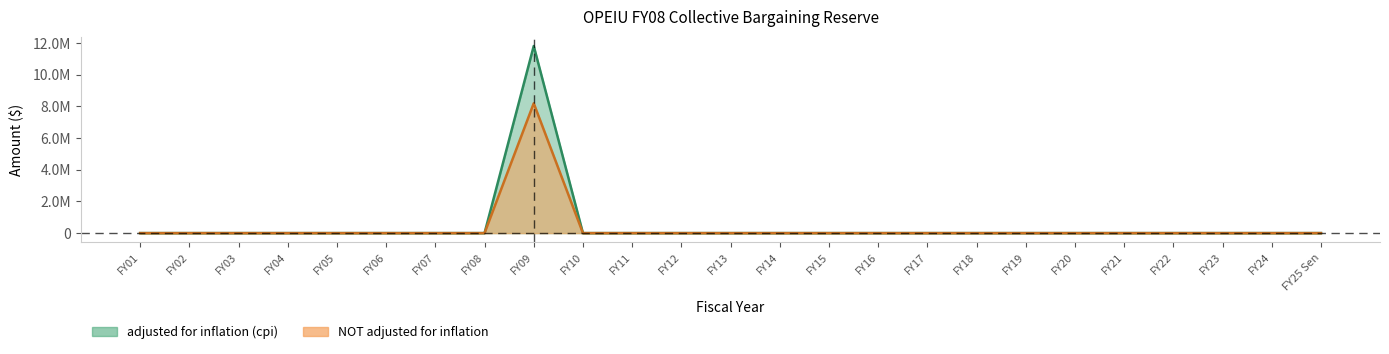

At which category is the sum across all series the highest?

FY09